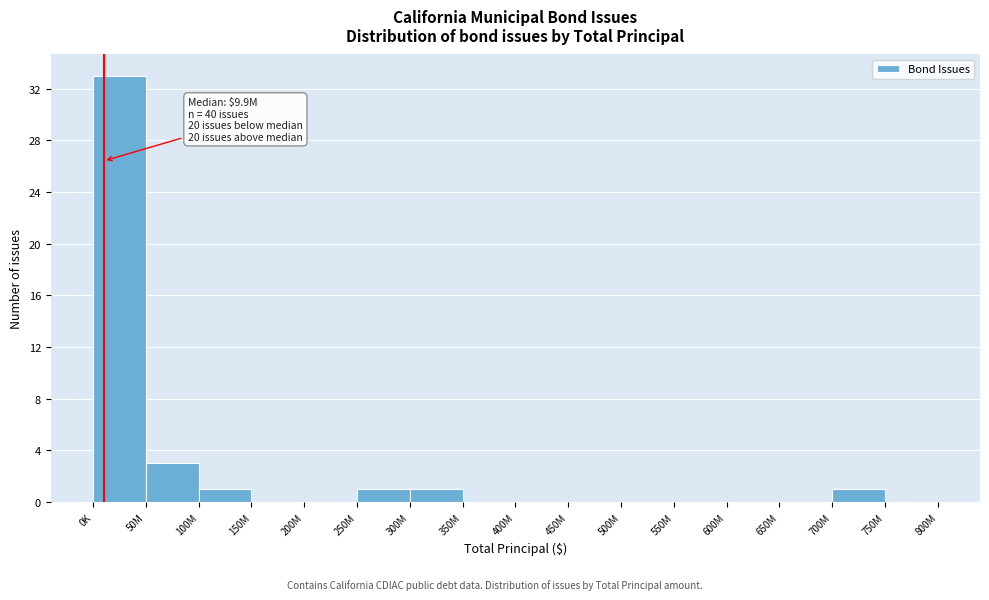

Reading right to left, transcribe all the data shown in this chart.

750M=0	700M=1	650M=0	600M=0	550M=0	500M=0	450M=0	400M=0	350M=0	300M=1	250M=1	200M=0	150M=0	100M=1	50M=3	0K=33